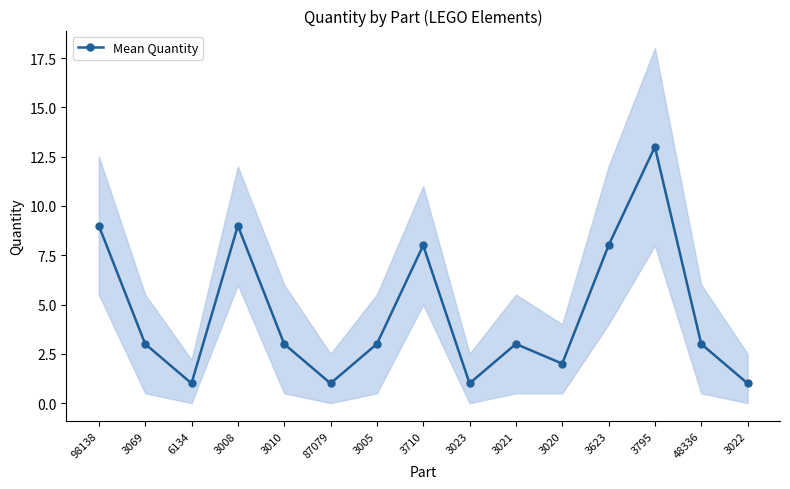

What is the minimum value shown in the chart?

1